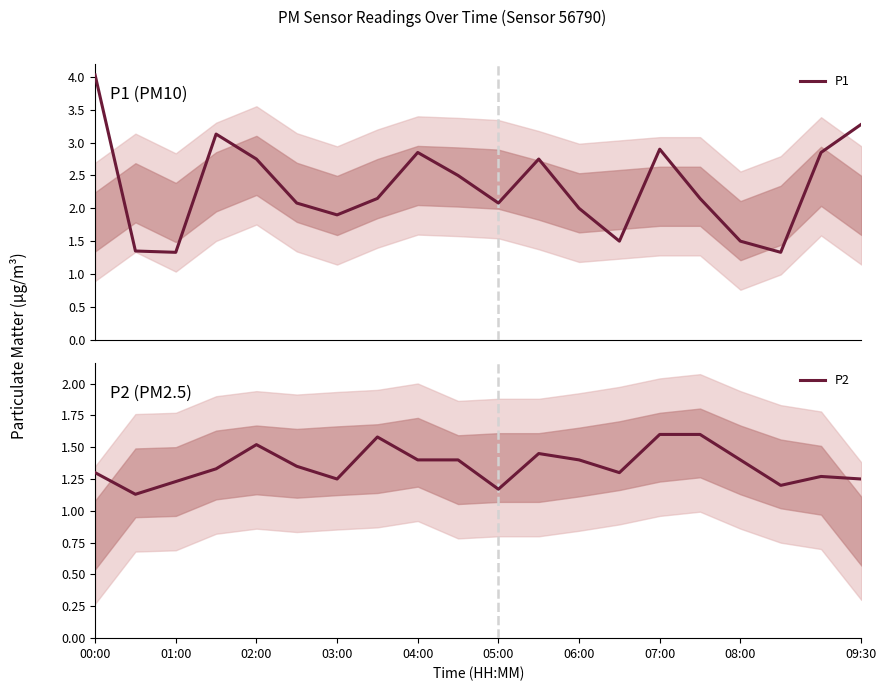

What is the maximum value for P2?

1.6